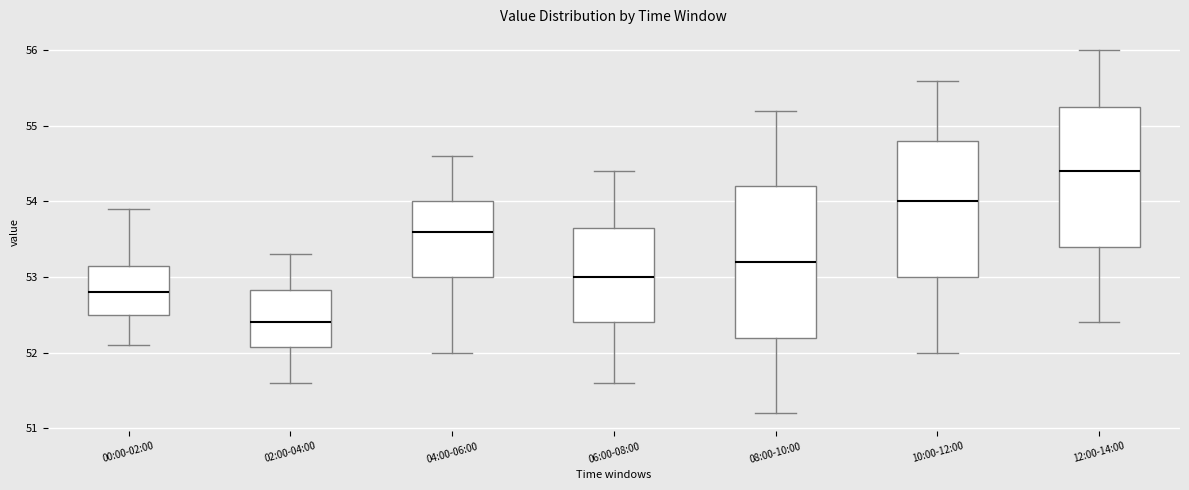

Where does the lower whisker of the box for 12:00-14:00 end on the y-axis? The values are not printed on the chart, so give them approximately, as read against the axis.

52.4